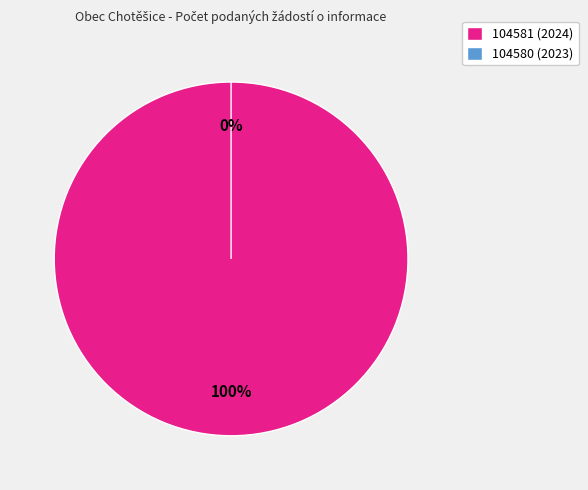

Does 104581 (2024) represent more than half of the total?

Yes